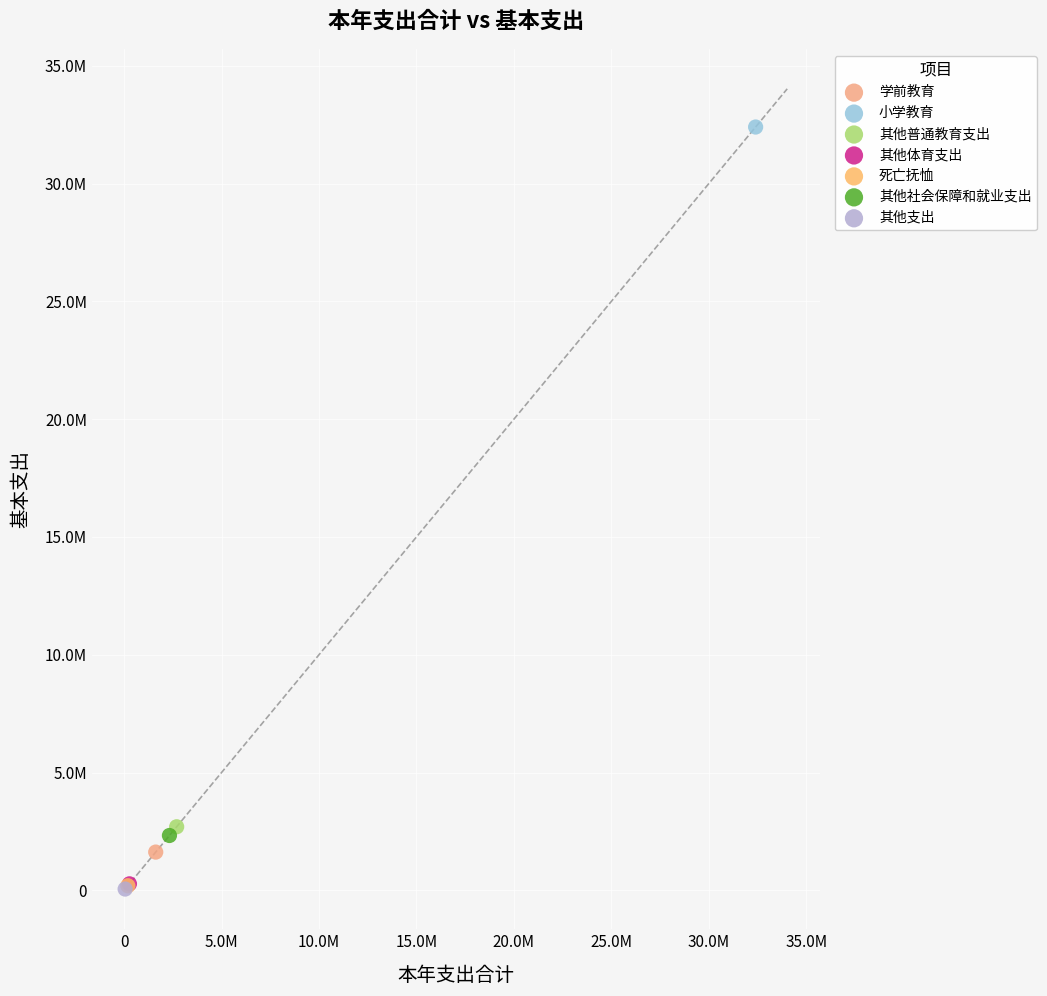

Which series reaches the maximum Y coordinate?

小学教育